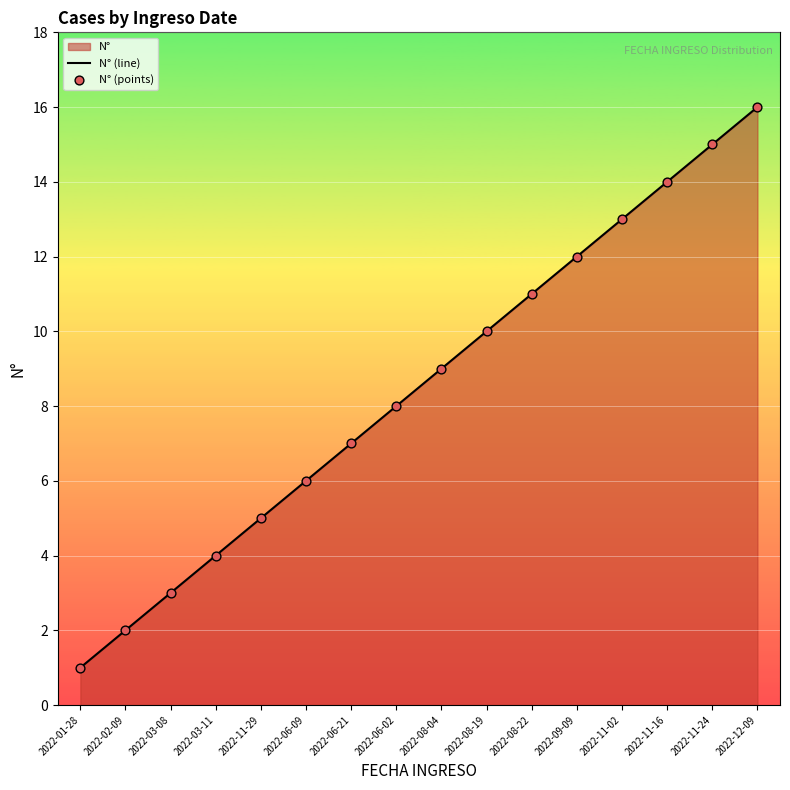

At which category does the chart reach its minimum across all series?

2022-01-28